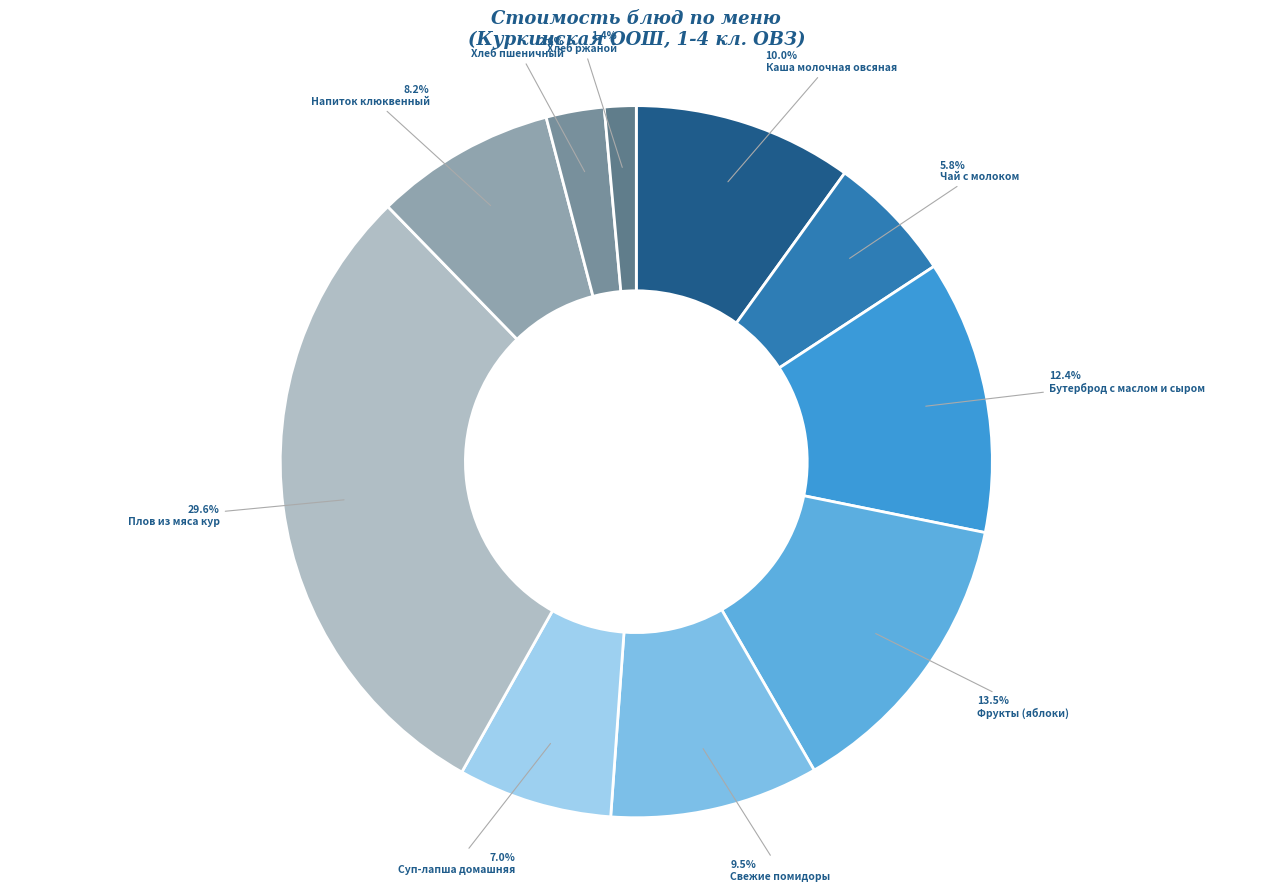

The Суп-лапша домашняя slice represents 7% of the pie. True or false?

True